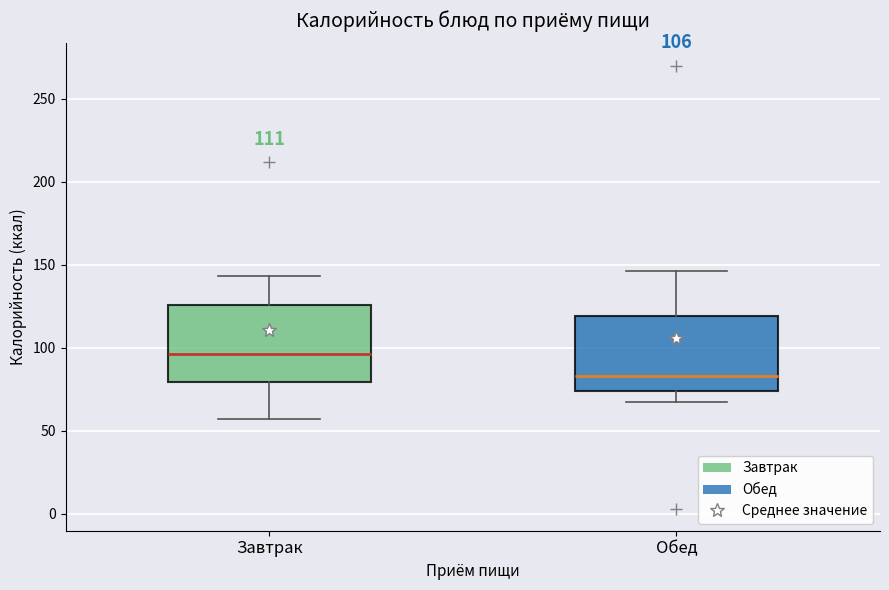

Which box's median line is the highest?

Завтрак